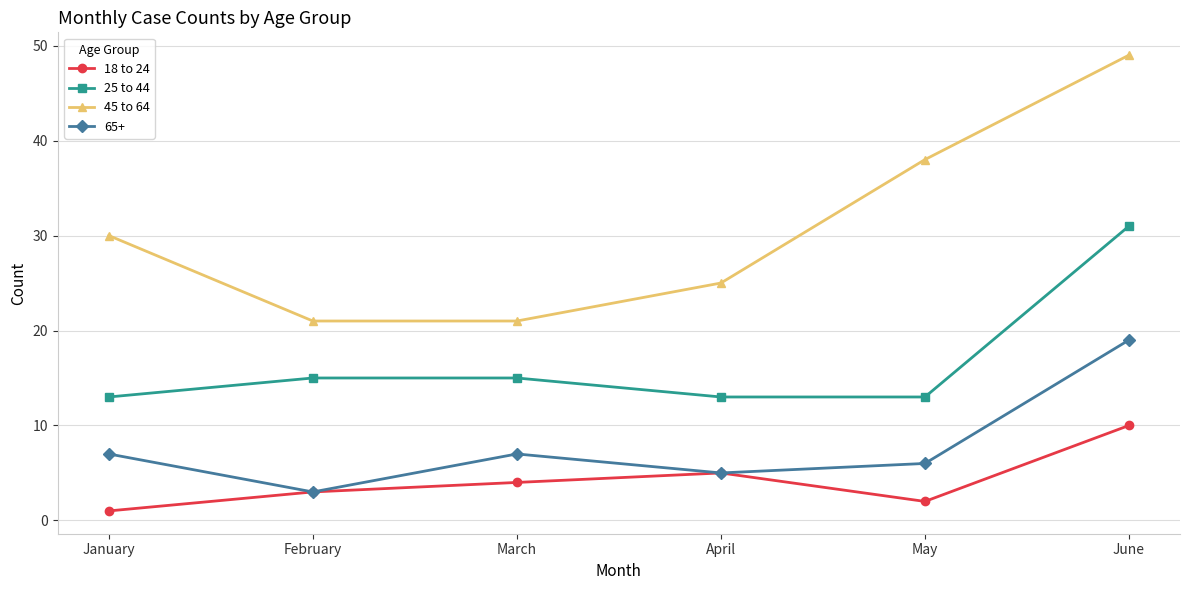

What is the difference between the highest and lowest values at April?

20